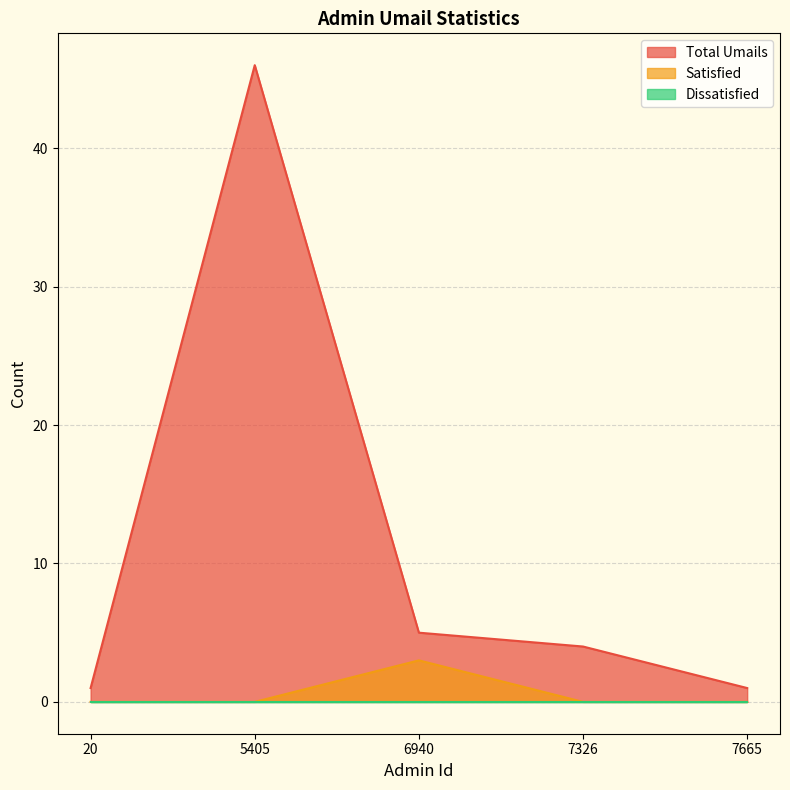

Does the chart have visible grid lines?

Yes